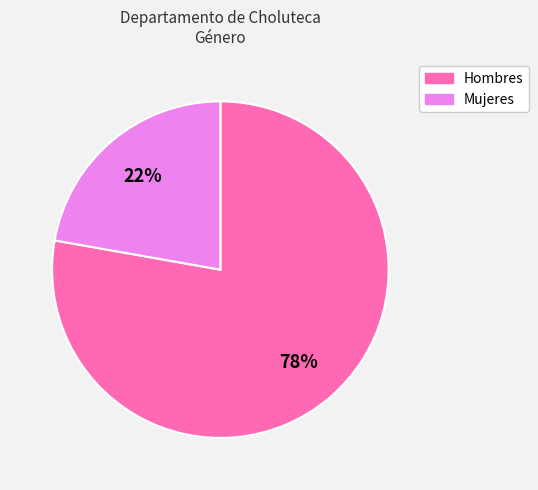

To the nearest percent, what is the difference between the largest and smallest slice percentages?

56%